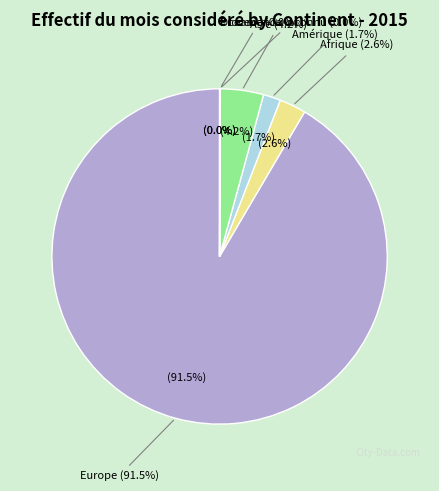

True or false: Provenance inconnu accounts for 0% of the total.

True